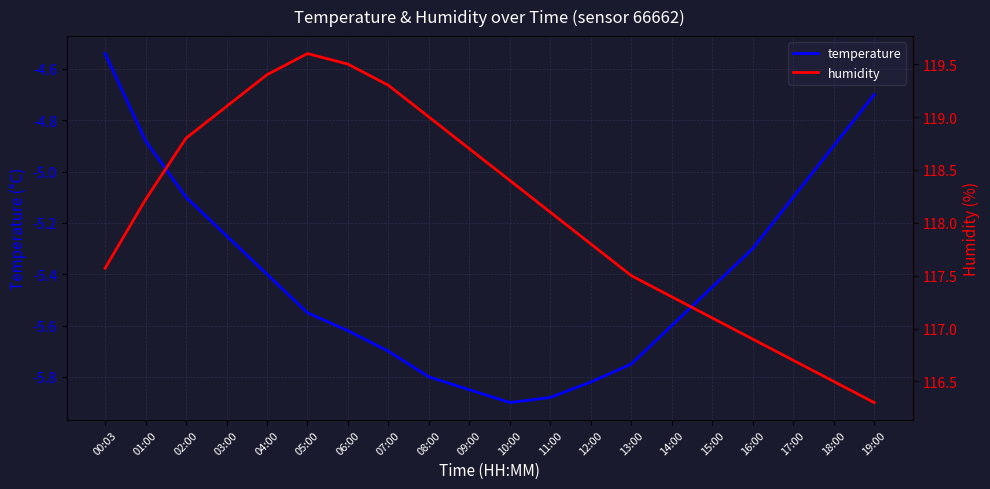

What is the label of the 19th point from the right?

01:00